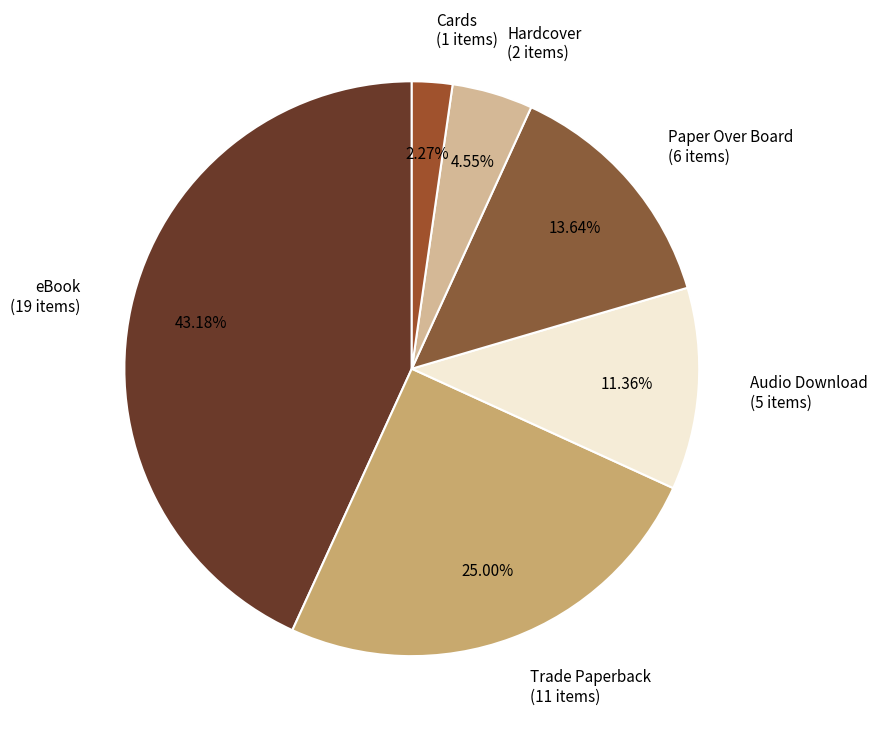

Approximately how many times larger is the value at Audio Download (5 items) compared to eBook (19 items)?

0.3